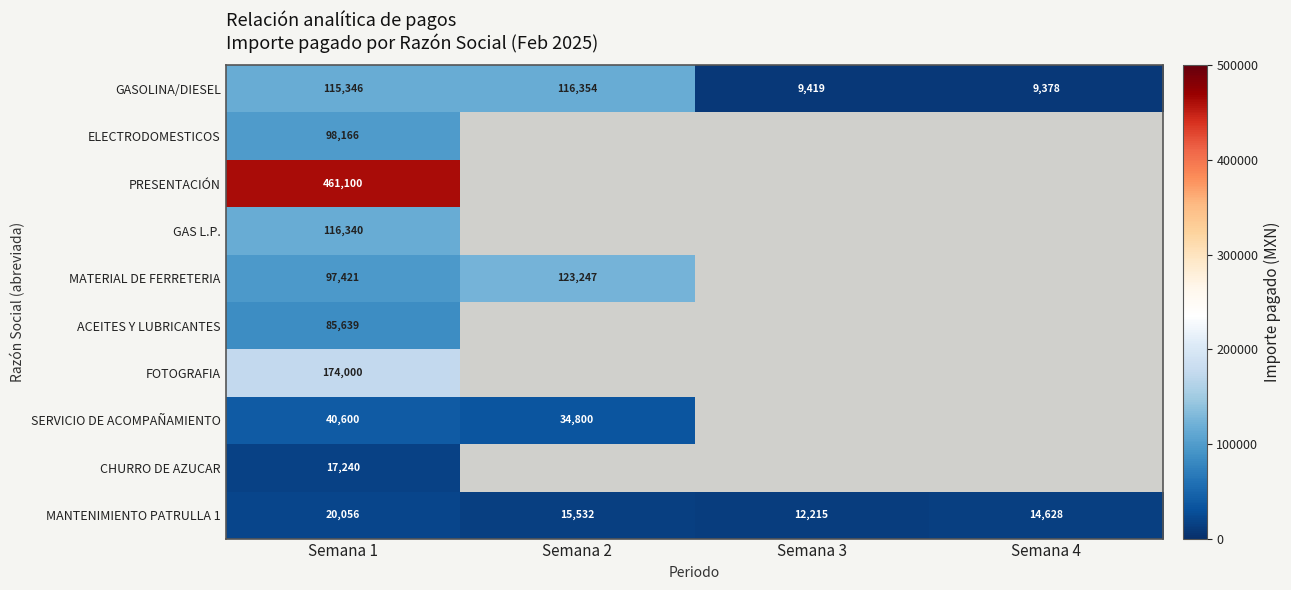

Between Semana 2 and Semana 4, which is larger?

Semana 2